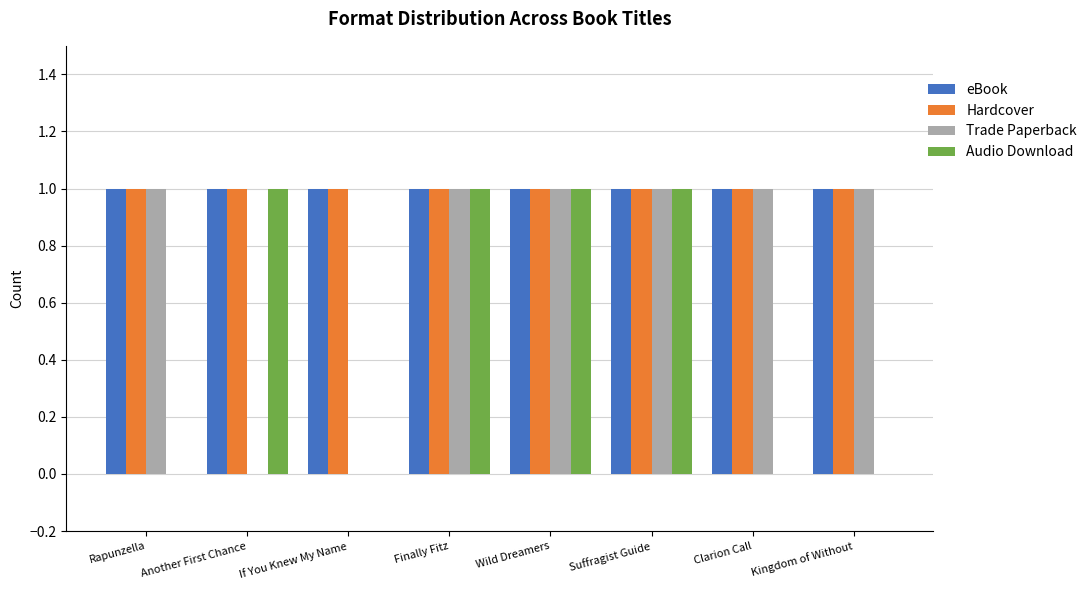

Reading left to right, transcribe all the data shown in this chart.

eBook: Rapunzella=1	Another First Chance=1	If You Knew My Name=1	Finally Fitz=1	Wild Dreamers=1	Suffragist Guide=1	Clarion Call=1	Kingdom of Without=1
Hardcover: Rapunzella=1	Another First Chance=1	If You Knew My Name=1	Finally Fitz=1	Wild Dreamers=1	Suffragist Guide=1	Clarion Call=1	Kingdom of Without=1
Trade Paperback: Rapunzella=1	Another First Chance=0	If You Knew My Name=0	Finally Fitz=1	Wild Dreamers=1	Suffragist Guide=1	Clarion Call=1	Kingdom of Without=1
Audio Download: Rapunzella=0	Another First Chance=1	If You Knew My Name=0	Finally Fitz=1	Wild Dreamers=1	Suffragist Guide=1	Clarion Call=0	Kingdom of Without=0